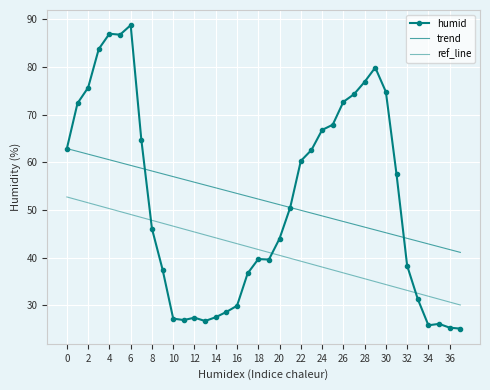

How many lines are shown in the chart?

3